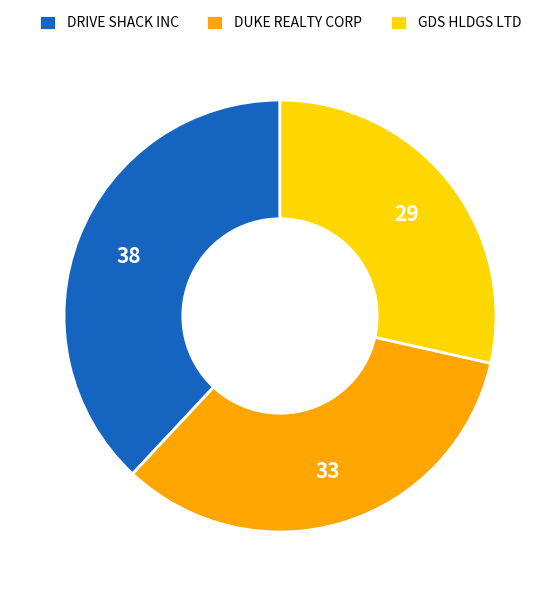

Is it true that DRIVE SHACK INC is 27% of the pie?

False